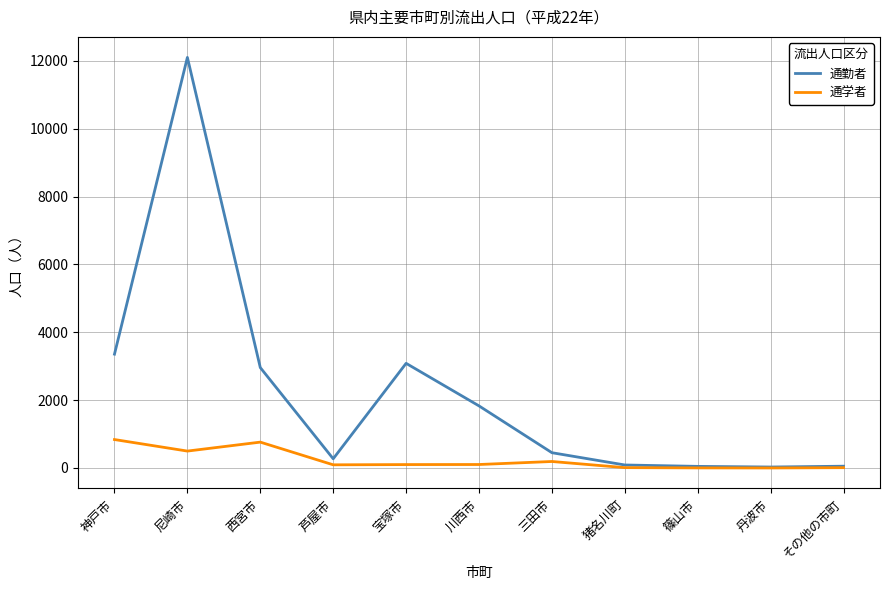

What is the average value of the 通勤者 series?

2207